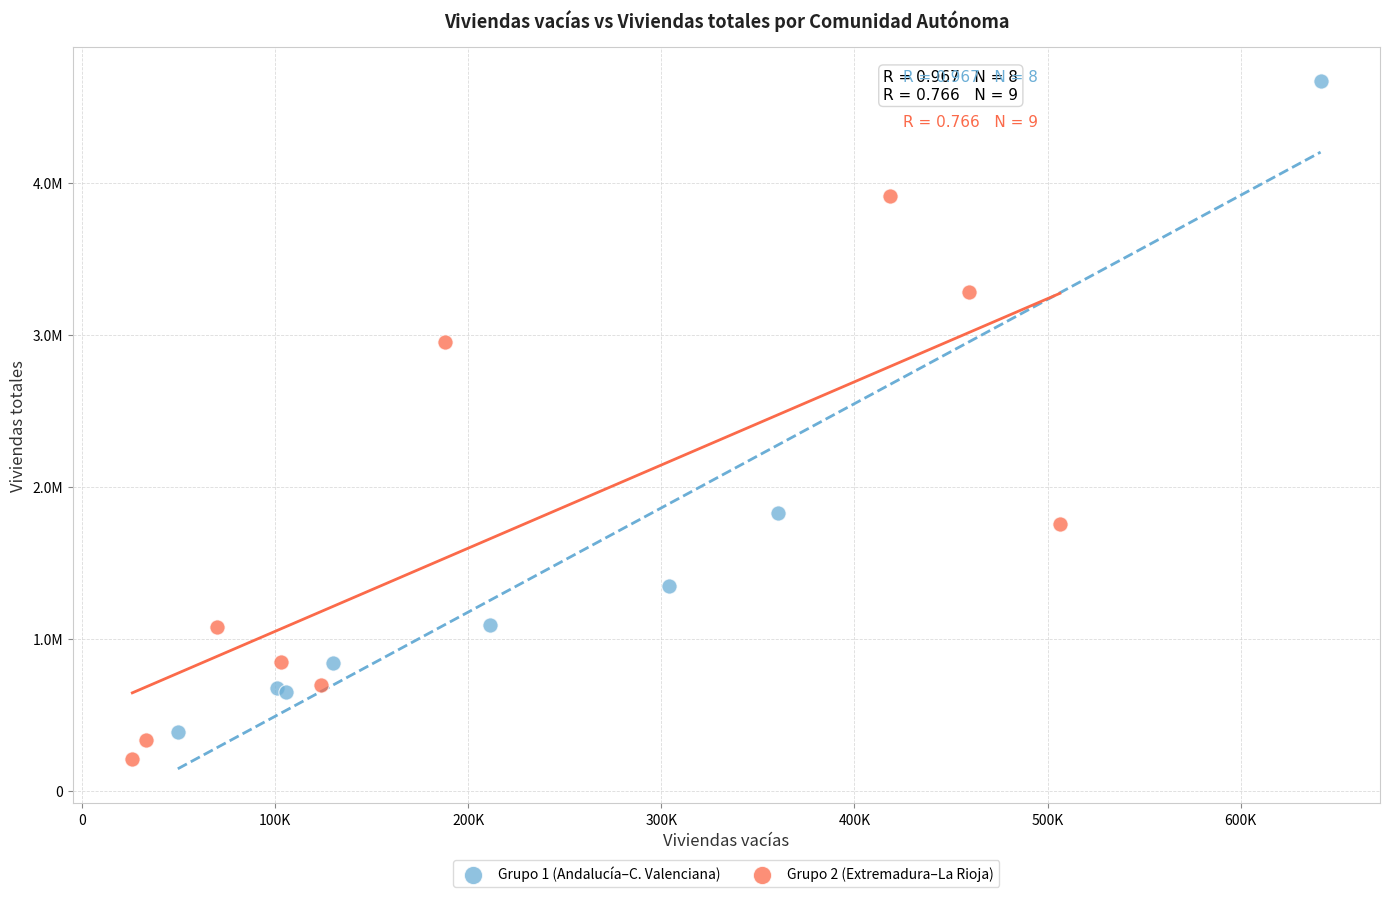

Which series contains the highest Y value?

Grupo 1 (Andalucía–C. Valenciana)